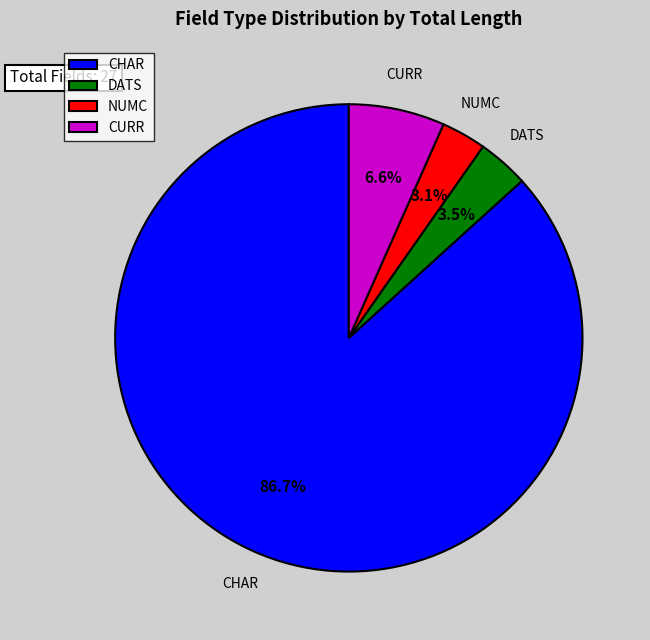

To the nearest percent, what is the difference between the largest and smallest slice percentages?

84%